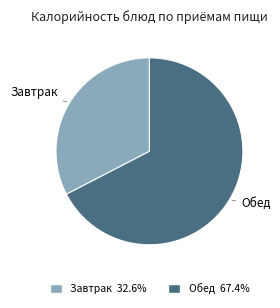

Between Завтрак and Обед, which is larger?

Обед